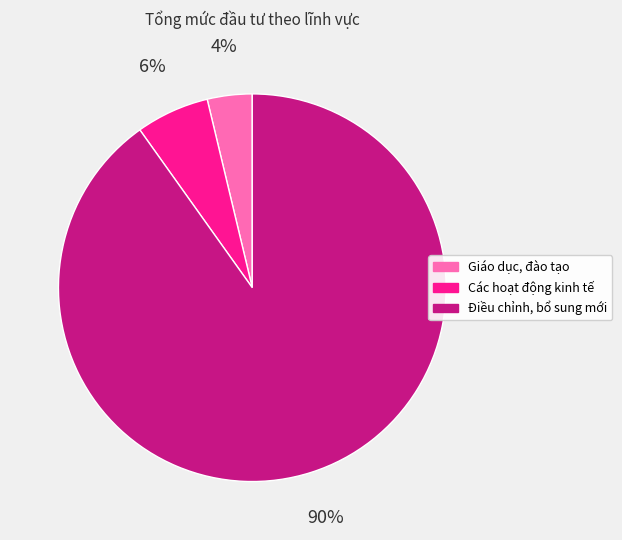

Which category has the biggest portion of the pie?

Điều chỉnh, bổ sung mới